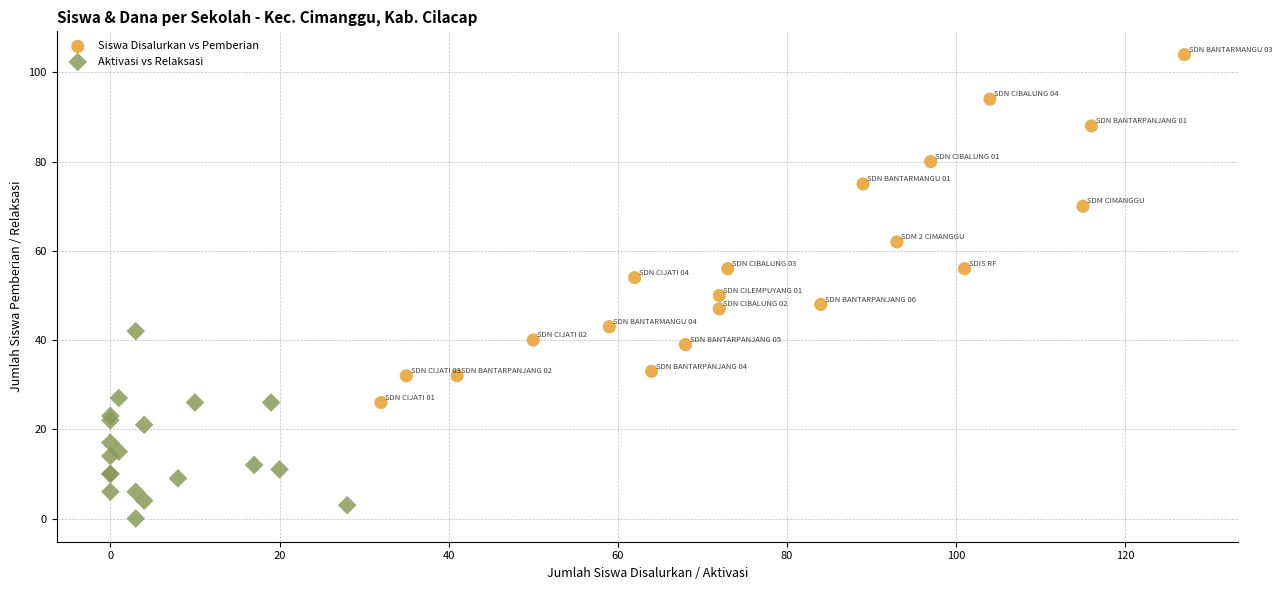

Which series reaches the maximum Y coordinate?

Siswa Disalurkan vs Pemberian